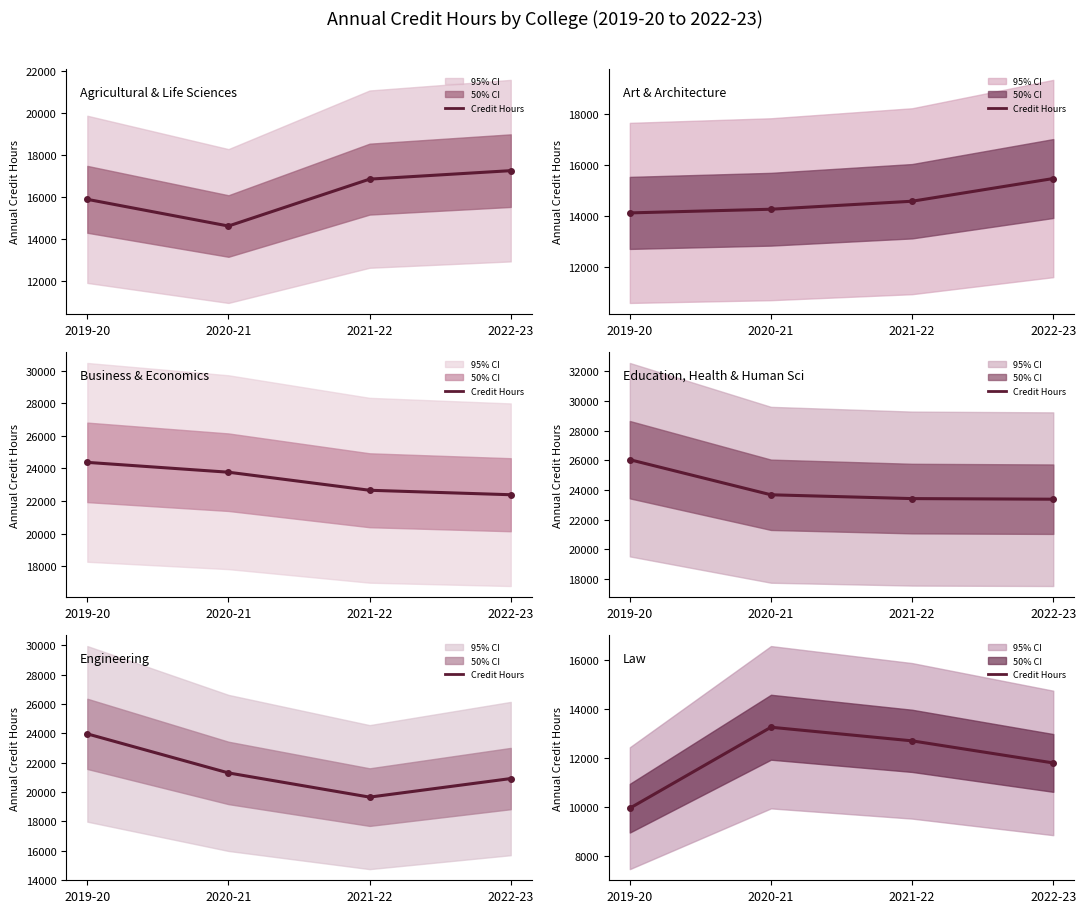

Is it true that Art & Architecture equals 24697 at 2021-22?

False